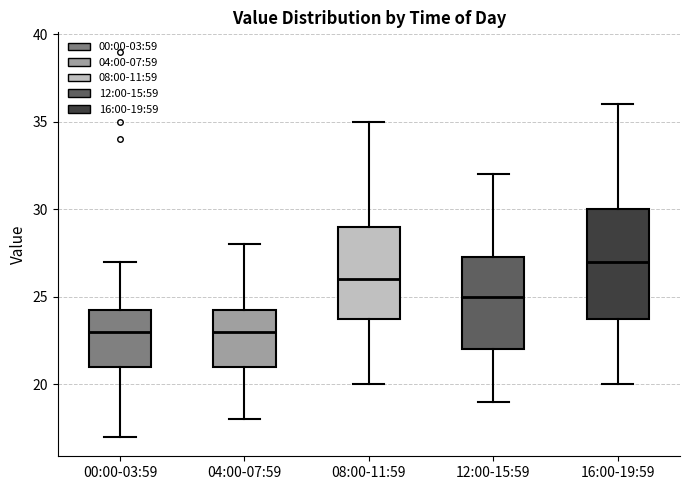

Which box has the highest median line?

16:00-19:59